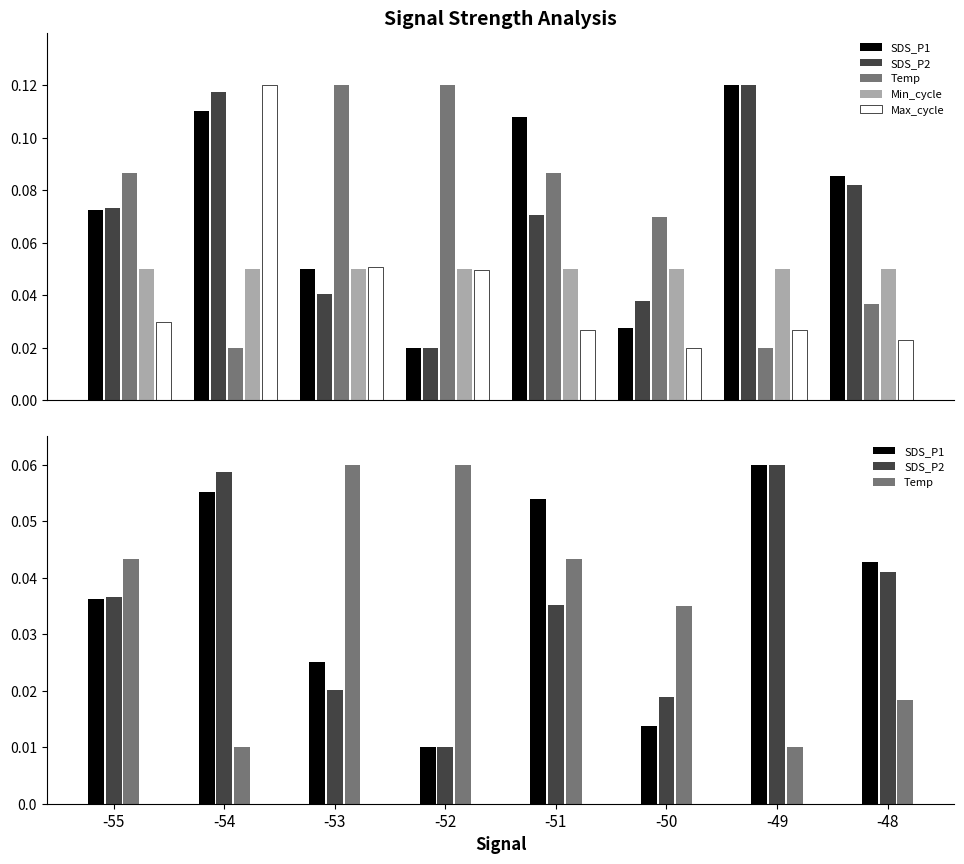

At which category is the sum across all series the highest?

-54